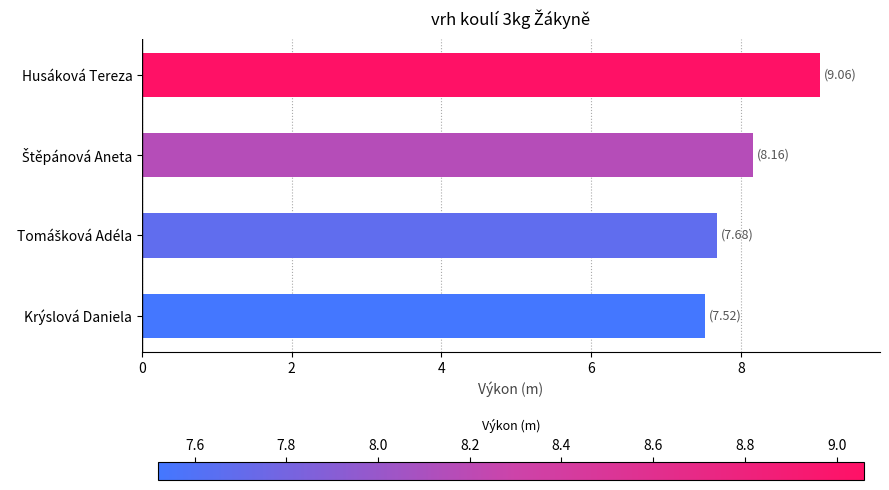

Reading top to bottom, what are all the values shown in this chart?

9.1	8.2	7.7	7.5